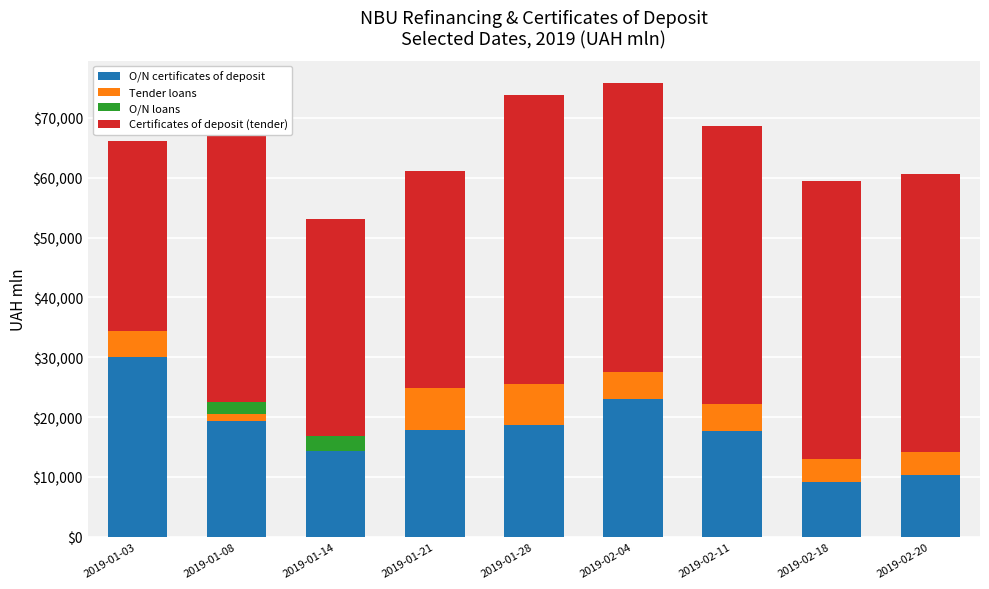

At which label does O/N certificates of deposit reach its peak?

2019-01-03